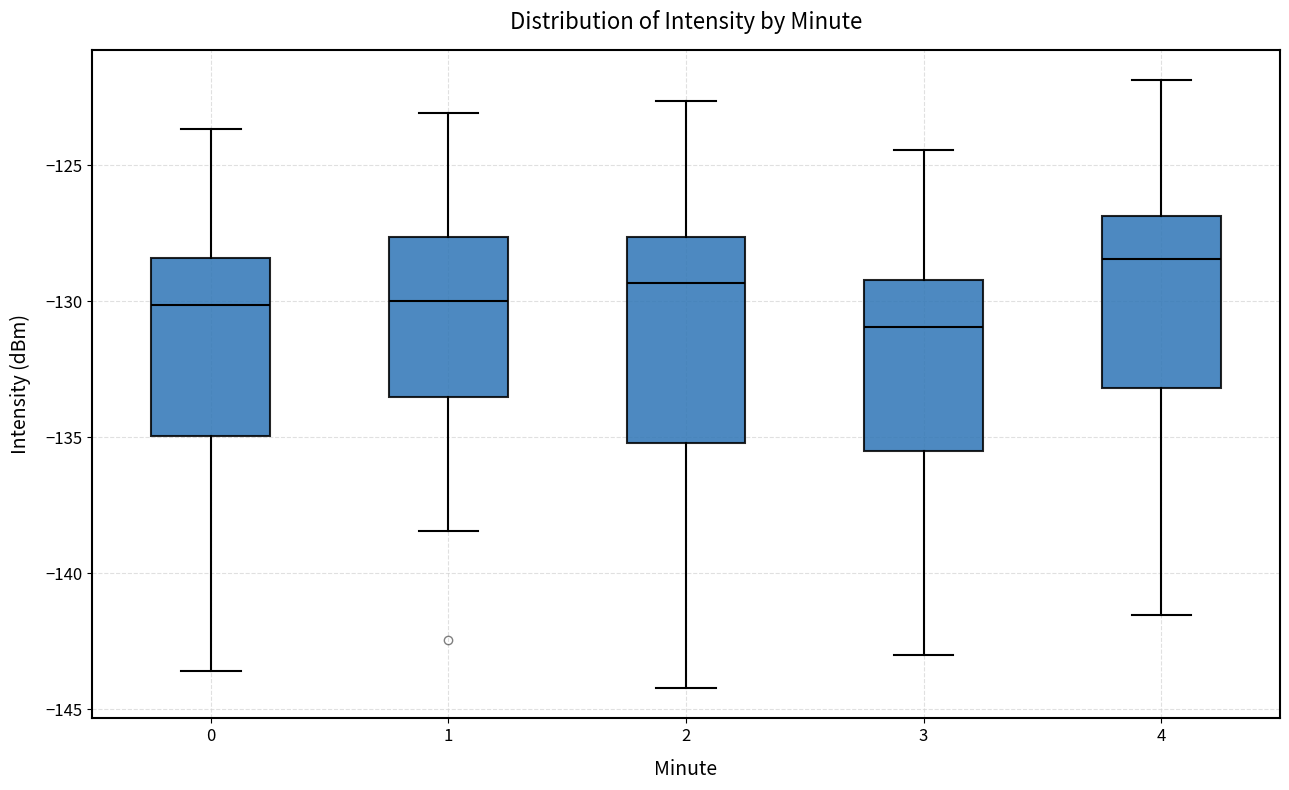

Comparing the boxes themselves (not the whiskers), which one is the tallest?

2